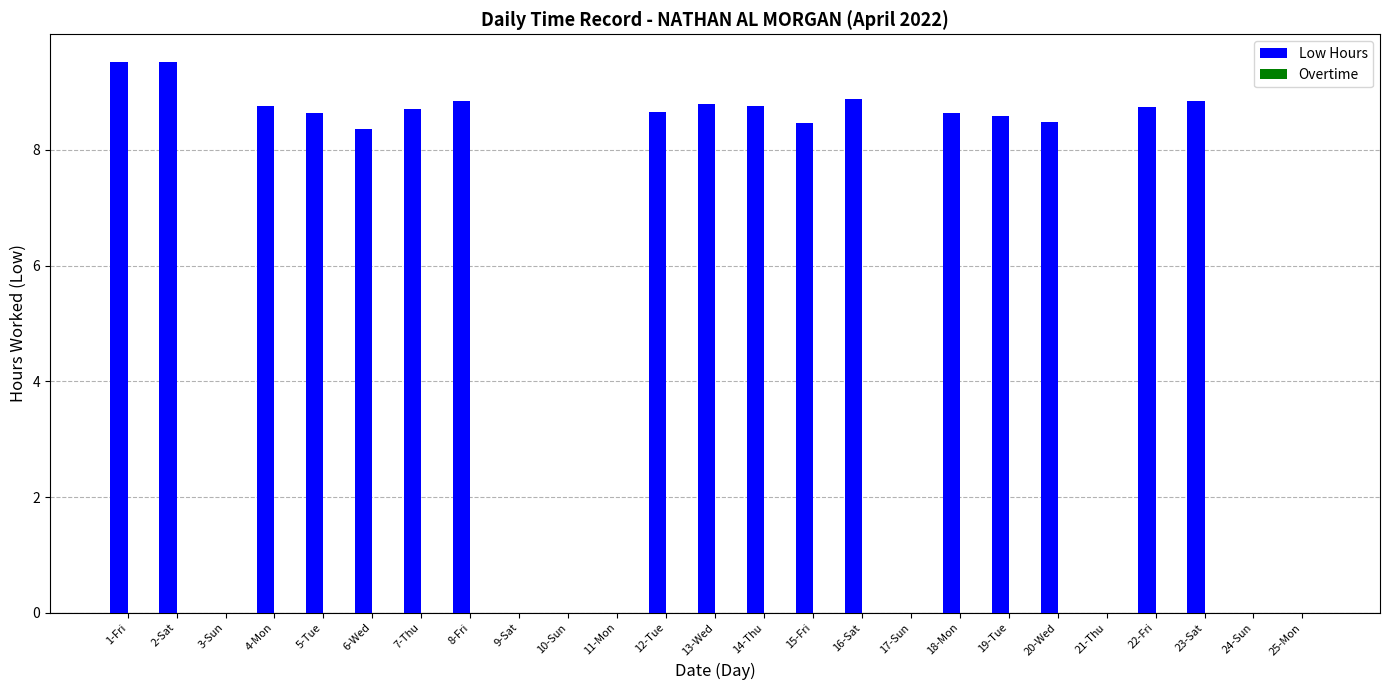

How many categories are shown in the chart?

25